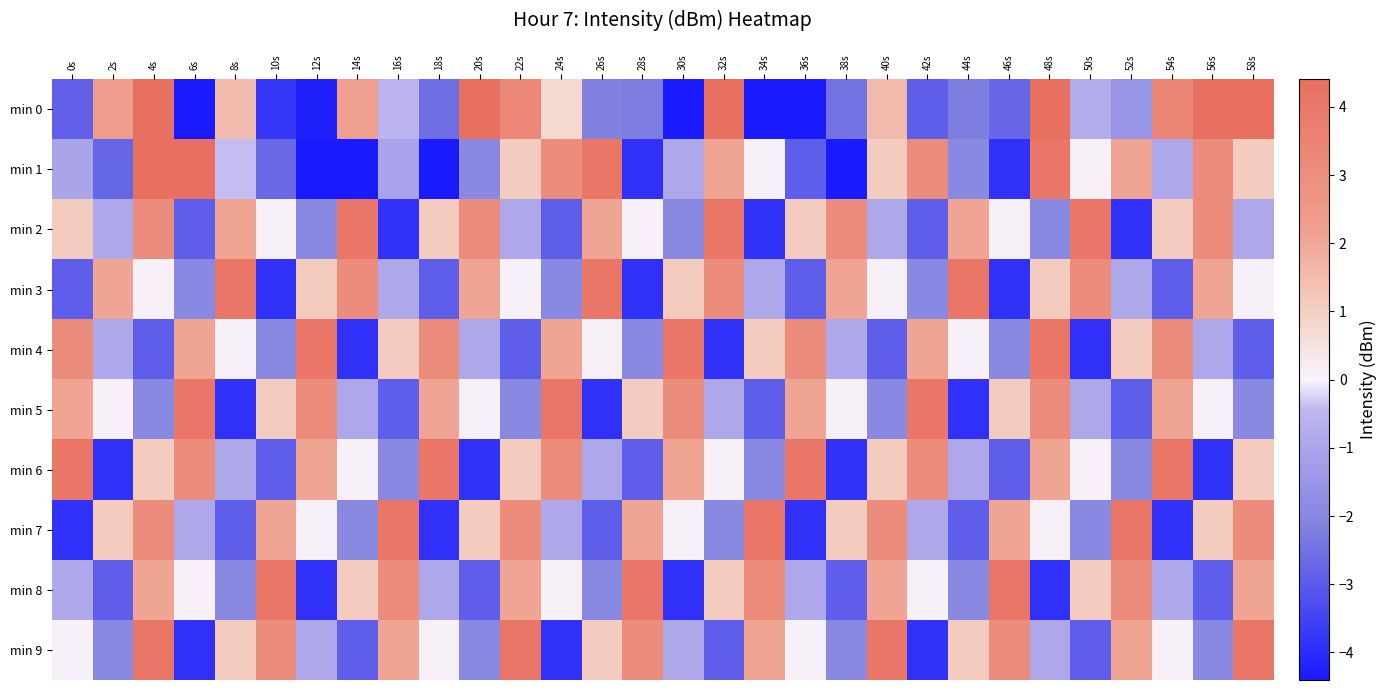

Which series changed the most between 12s and 20s?

min 0